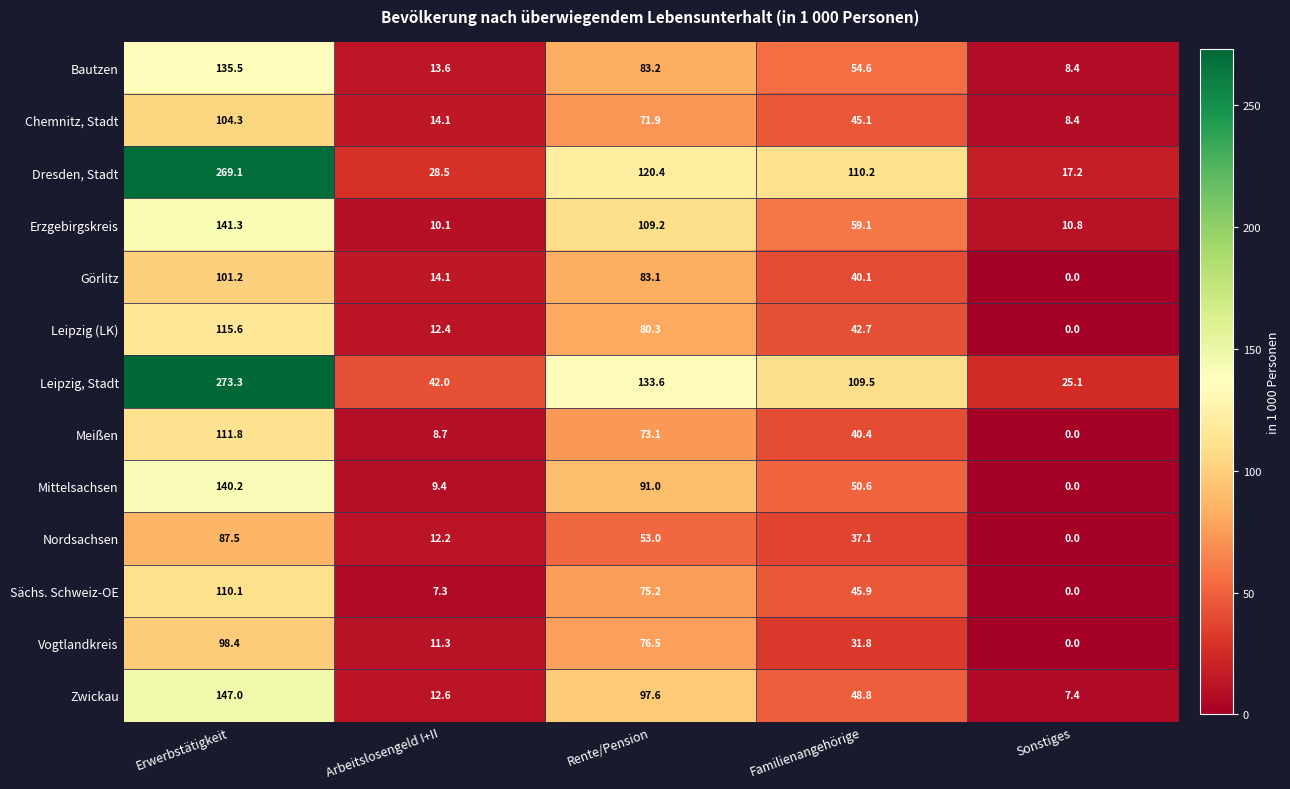

Read the Dresden, Stadt value at Familienangehörige.

110.2